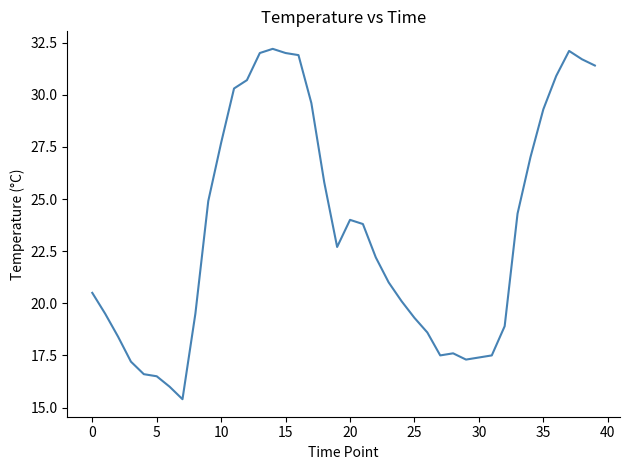

What is the difference between the maximum and minimum values?

16.8